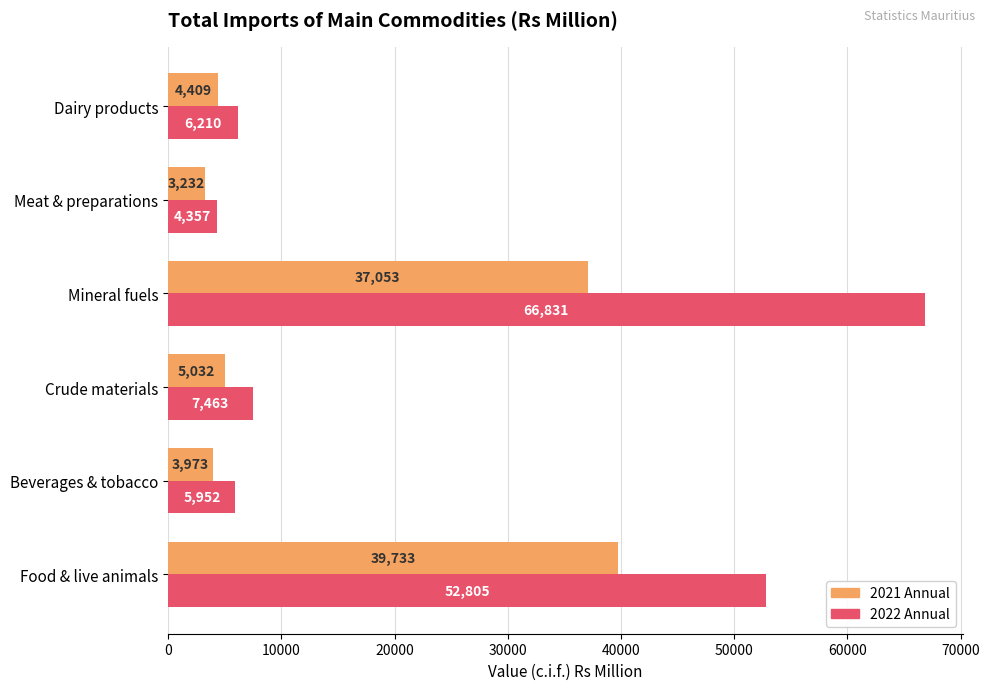

Rank the series by their average value, from lowest to highest.

2021 Annual, 2022 Annual